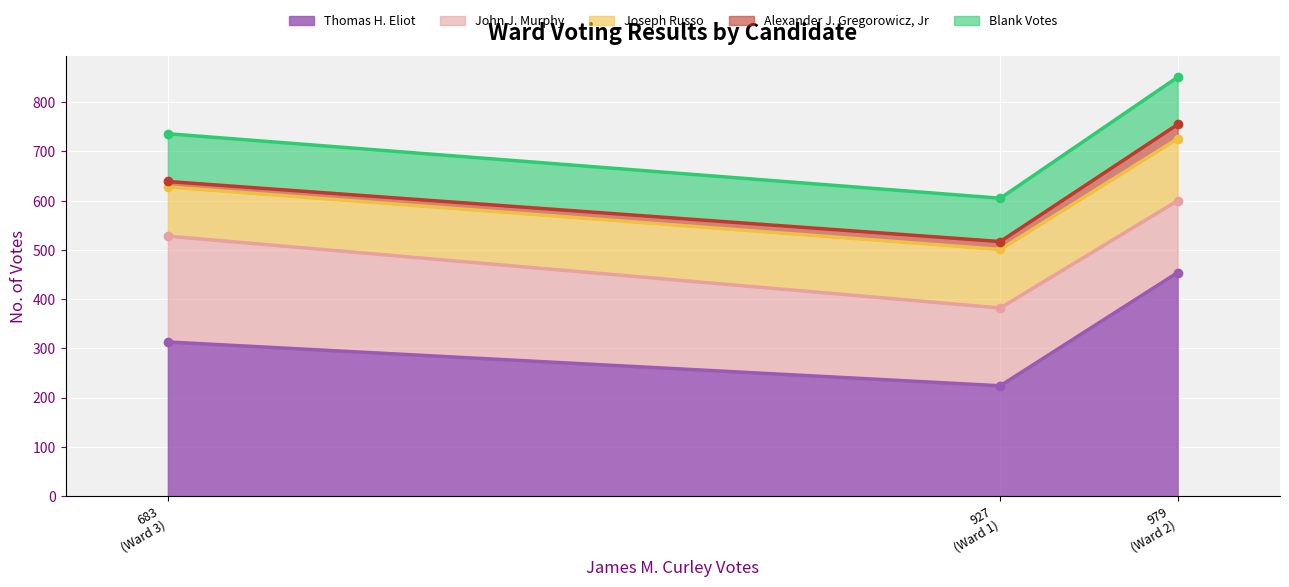

List the labels in order of Thomas H. Eliot value, largest first.

979
(Ward 2), 683
(Ward 3), 927
(Ward 1)